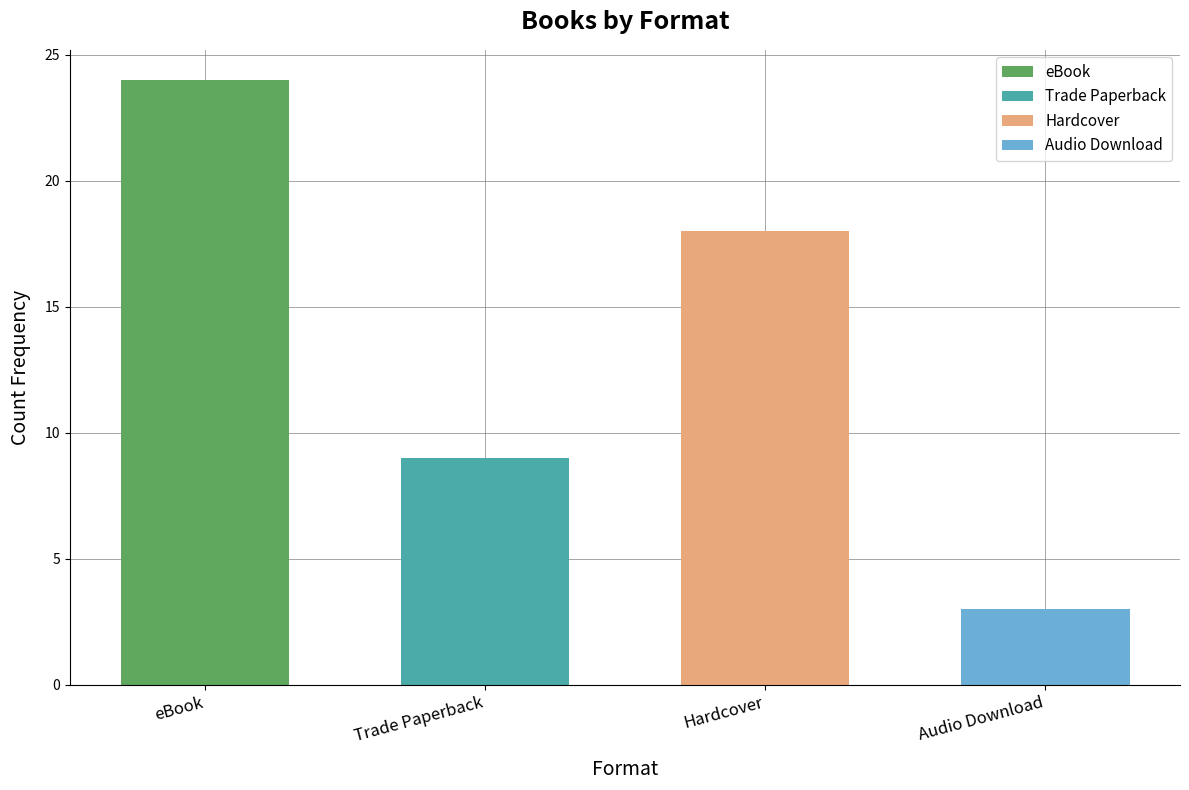

Are the bars grouped side by side (vs. stacked)?

No